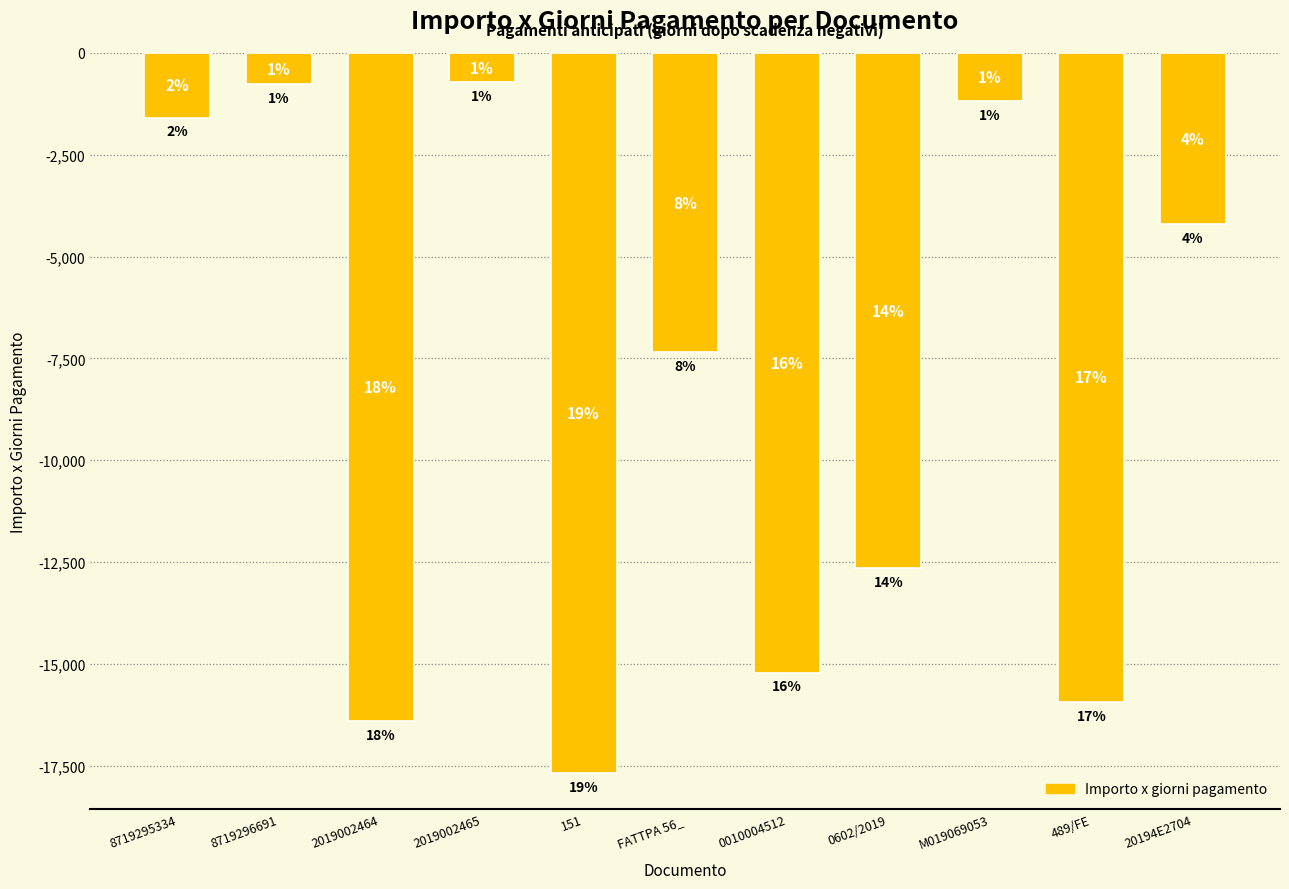

Reading left to right, what are all the values shown in this chart?

-1585.1	-769.9	-16413.1	-714.3	-17680.0	-7344.0	-15217.9	-12650.0	-1175.9	-15938.4	-4205.3